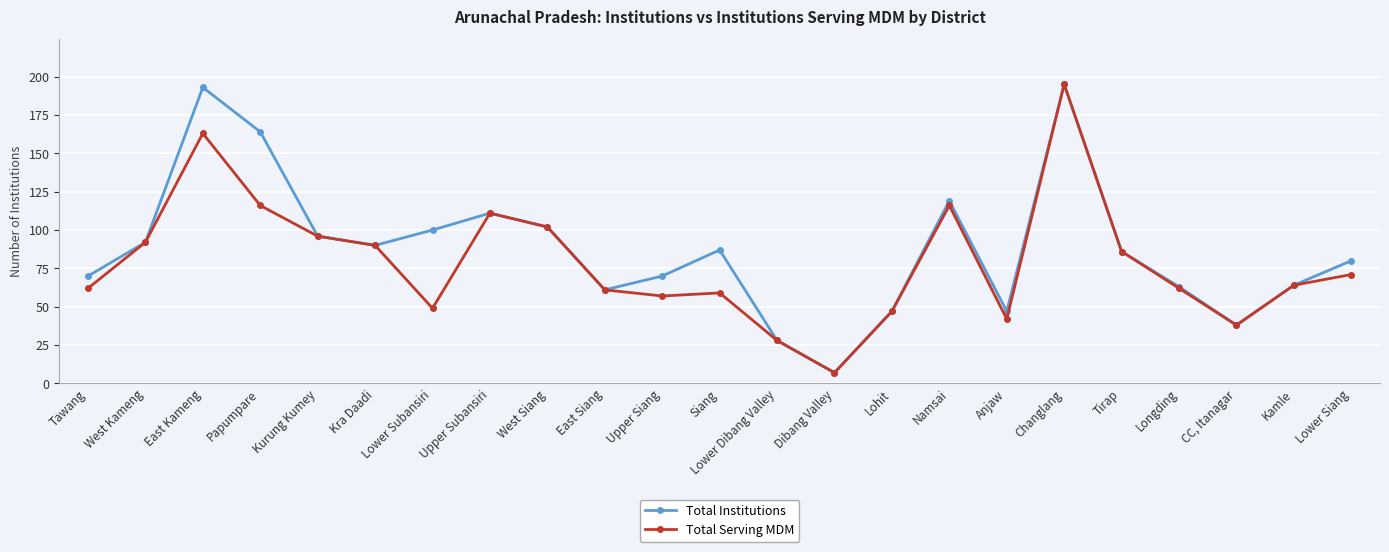

At which category does Total Serving MDM reach its first local valley?

Lower Subansiri